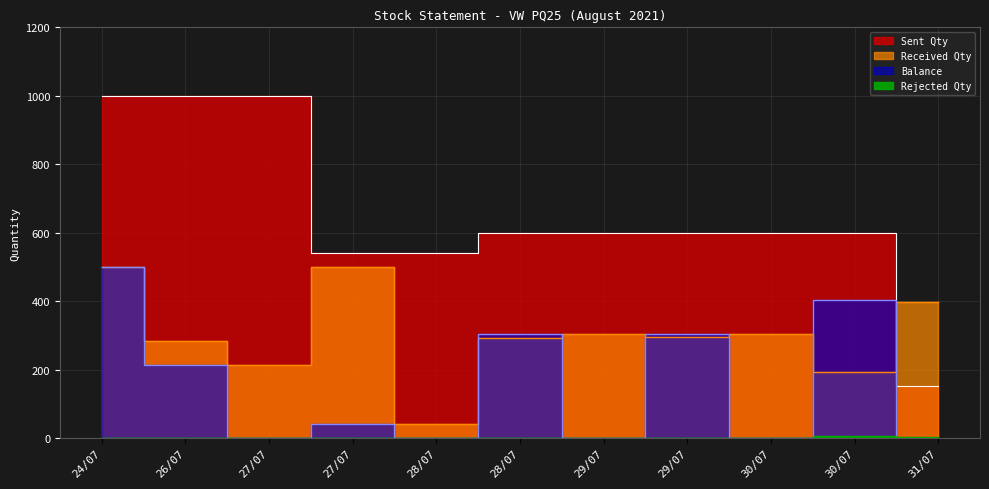

At which label does Received Qty first exceed 295?

24/07